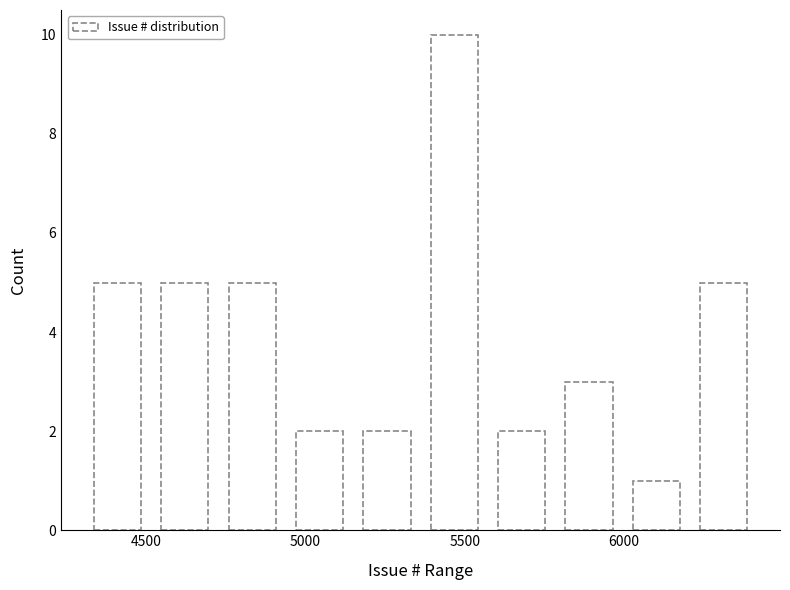

Reading left to right, list every bar in this chart as the range it spans on the x-axis followed by its height. Neither the bar edges nor the heights are printed on the chart, so give them approximately, as read against the axes.

4300 to 4500: 5
4500 to 4750: 5
4750 to 4950: 5
4950 to 5150: 2
5150 to 5350: 2
5350 to 5550: 10
5550 to 5800: 2
5800 to 6000: 3
6000 to 6200: 1
6200 to 6400: 5